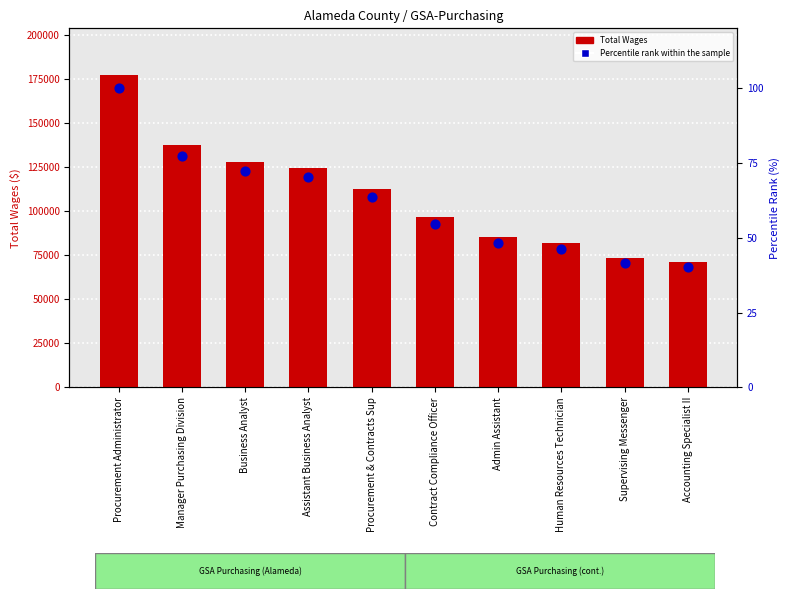

Is the value of Percentile rank within the sample at Manager Purchasing Division greater than the value of Total Wages at Human Resources Technician?

No